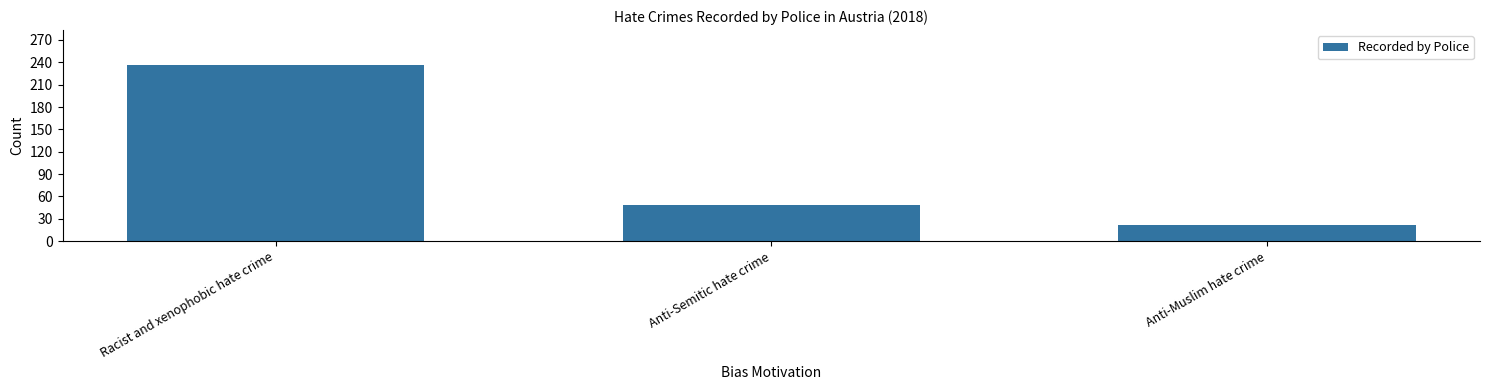

How many data points are less than 49?

1